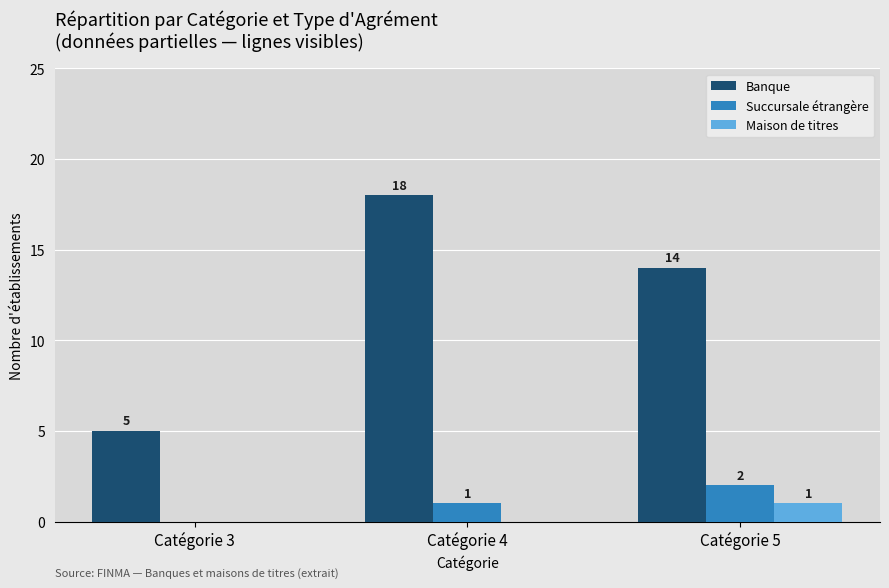

Are the bars horizontal?

No